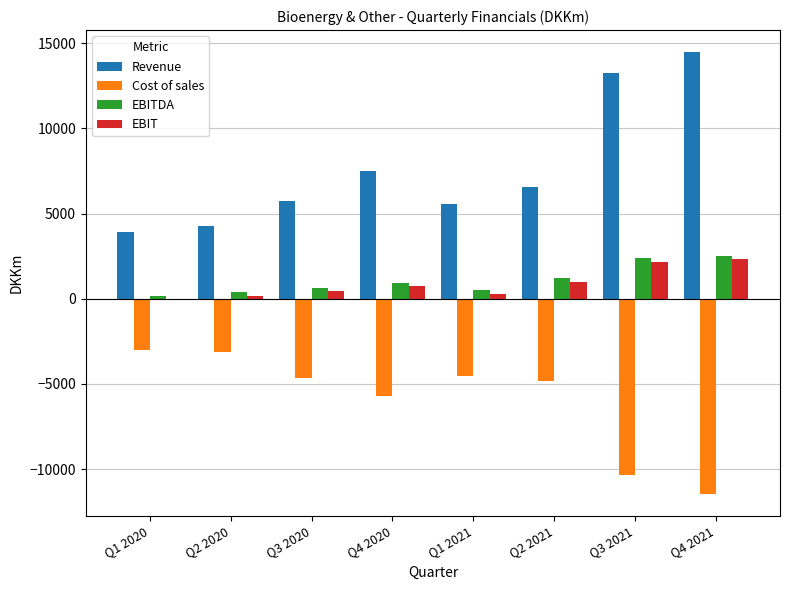

How many distinct data groups are displayed?

4